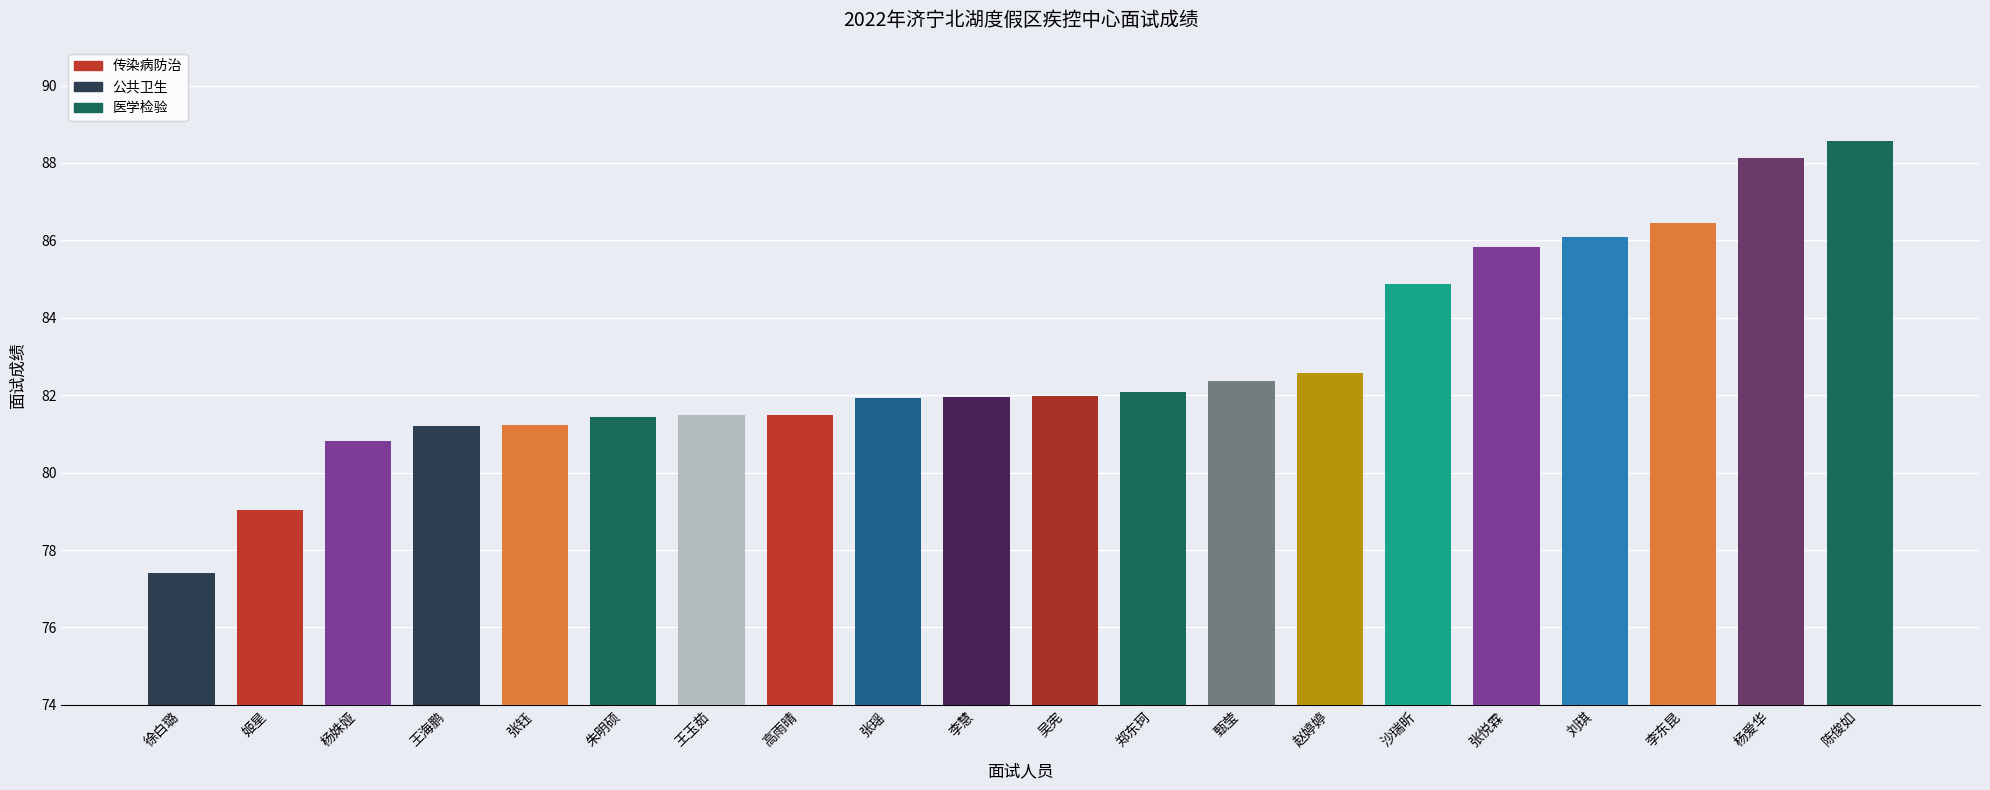

List the labels in order of value, smallest first.

徐白璐, 姬星, 杨姝娅, 王海鹏, 张钰, 朱明硕, 王玉茹, 高雨晴, 张瑶, 李慧, 吴宪, 郑东珂, 甄莹, 赵婷婷, 沙瑞昕, 张悦霖, 刘琪, 李东昆, 杨爱华, 陈俊如